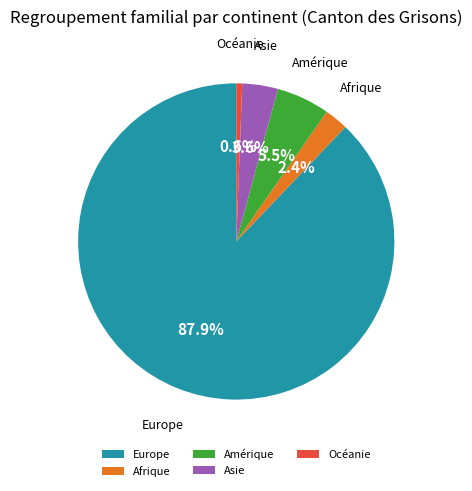

How many slices are in this pie chart?

5